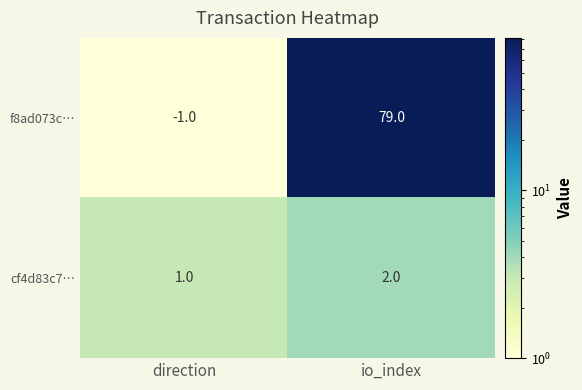

What is the sum of all f8ad073c… values?

78